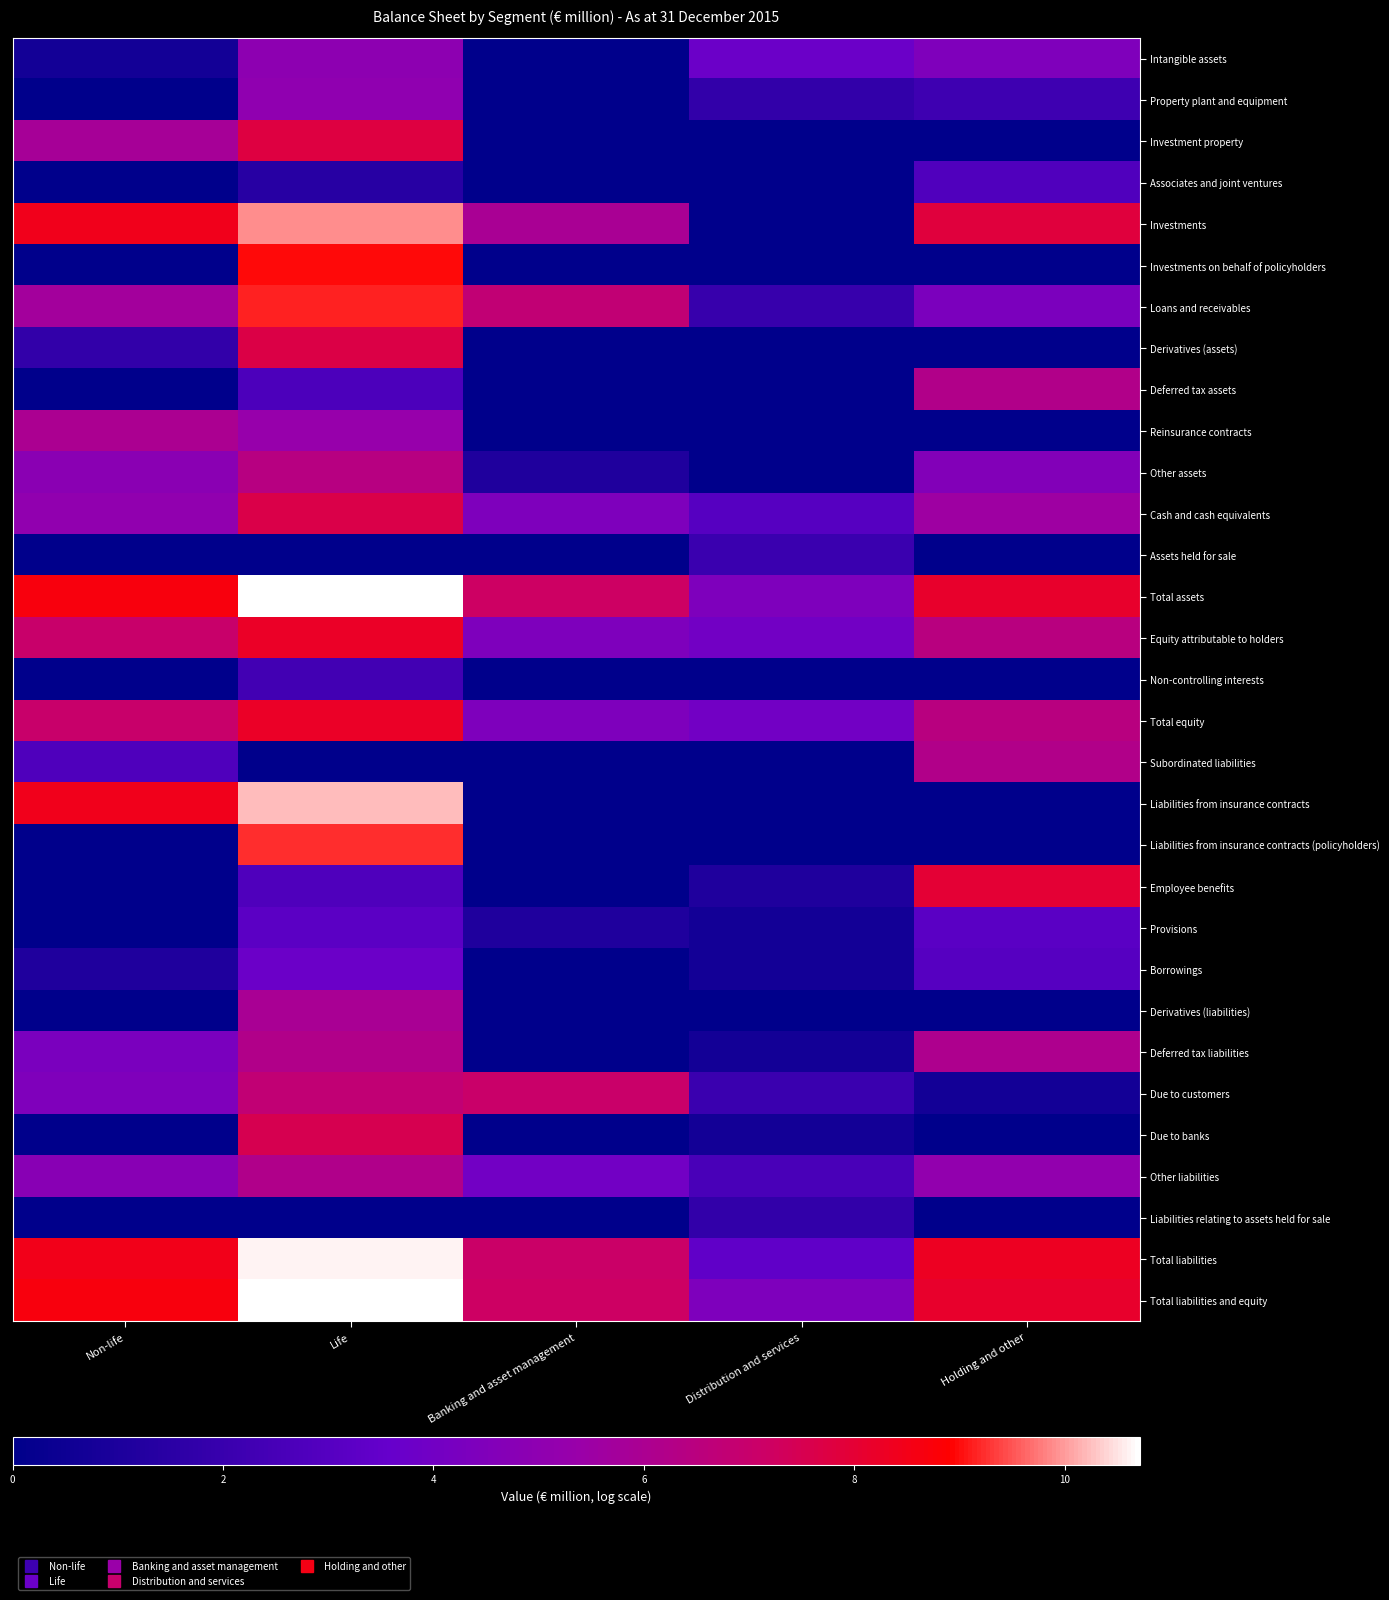

Reading right to left, list all the values displayed in this chart.

Intangible assets: Holding and other=4.4	Distribution and services=3.8	Banking and asset management=0.0	Life=5.0	Non-life=0.7
Property plant and equipment: Holding and other=2.2	Distribution and services=1.8	Banking and asset management=0.0	Life=5.0	Non-life=0.0
Investment property: Holding and other=0.0	Distribution and services=0.0	Banking and asset management=0.0	Life=7.8	Non-life=5.8
Associates and joint ventures: Holding and other=2.8	Distribution and services=0.0	Banking and asset management=0.0	Life=1.4	Non-life=0.0
Investments: Holding and other=7.9	Distribution and services=0.0	Banking and asset management=5.9	Life=9.9	Non-life=8.4
Investments on behalf of policyholders: Holding and other=0.0	Distribution and services=0.0	Banking and asset management=0.0	Life=9.0	Non-life=0.0
Loans and receivables: Holding and other=4.3	Distribution and services=1.9	Banking and asset management=6.7	Life=9.1	Non-life=5.7
Derivatives (assets): Holding and other=0.0	Distribution and services=0.0	Banking and asset management=0.0	Life=7.7	Non-life=1.8
Deferred tax assets: Holding and other=6.2	Distribution and services=0.0	Banking and asset management=0.0	Life=2.7	Non-life=0.0
Reinsurance contracts: Holding and other=0.0	Distribution and services=0.0	Banking and asset management=0.0	Life=5.3	Non-life=6.0
Other assets: Holding and other=4.6	Distribution and services=0.0	Banking and asset management=1.1	Life=6.4	Non-life=4.8
Cash and cash equivalents: Holding and other=5.5	Distribution and services=3.0	Banking and asset management=4.4	Life=7.7	Non-life=5.1
Assets held for sale: Holding and other=0.0	Distribution and services=2.1	Banking and asset management=0.0	Life=0.0	Non-life=0.0
Total assets: Holding and other=8.1	Distribution and services=4.4	Banking and asset management=7.2	Life=10.7	Non-life=8.7
Equity attributable to holders: Holding and other=6.5	Distribution and services=4.0	Banking and asset management=4.4	Life=8.2	Non-life=7.0
Non-controlling interests: Holding and other=0.0	Distribution and services=0.0	Banking and asset management=0.0	Life=2.3	Non-life=0.0
Total equity: Holding and other=6.5	Distribution and services=4.0	Banking and asset management=4.4	Life=8.2	Non-life=7.0
Subordinated liabilities: Holding and other=6.2	Distribution and services=0.0	Banking and asset management=0.0	Life=0.0	Non-life=2.8
Liabilities from insurance contracts: Holding and other=0.0	Distribution and services=0.0	Banking and asset management=0.0	Life=10.2	Non-life=8.4
Liabilities from insurance contracts (policyholders): Holding and other=0.0	Distribution and services=0.0	Banking and asset management=0.0	Life=9.2	Non-life=0.0
Employee benefits: Holding and other=8.0	Distribution and services=1.1	Banking and asset management=0.0	Life=2.8	Non-life=0.0
Provisions: Holding and other=3.2	Distribution and services=0.7	Banking and asset management=1.1	Life=3.2	Non-life=0.0
Borrowings: Holding and other=3.0	Distribution and services=0.7	Banking and asset management=0.0	Life=3.8	Non-life=1.1
Derivatives (liabilities): Holding and other=0.0	Distribution and services=0.0	Banking and asset management=0.0	Life=5.9	Non-life=0.0
Deferred tax liabilities: Holding and other=6.1	Distribution and services=0.7	Banking and asset management=0.0	Life=6.2	Non-life=4.3
Due to customers: Holding and other=0.7	Distribution and services=2.1	Banking and asset management=7.1	Life=6.8	Non-life=4.5
Due to banks: Holding and other=0.0	Distribution and services=0.7	Banking and asset management=0.0	Life=7.5	Non-life=0.0
Other liabilities: Holding and other=5.1	Distribution and services=2.6	Banking and asset management=4.0	Life=6.2	Non-life=4.8
Liabilities relating to assets held for sale: Holding and other=0.0	Distribution and services=1.8	Banking and asset management=0.0	Life=0.0	Non-life=0.0
Total liabilities: Holding and other=8.3	Distribution and services=3.4	Banking and asset management=7.1	Life=10.6	Non-life=8.5
Total liabilities and equity: Holding and other=8.1	Distribution and services=4.4	Banking and asset management=7.2	Life=10.7	Non-life=8.7